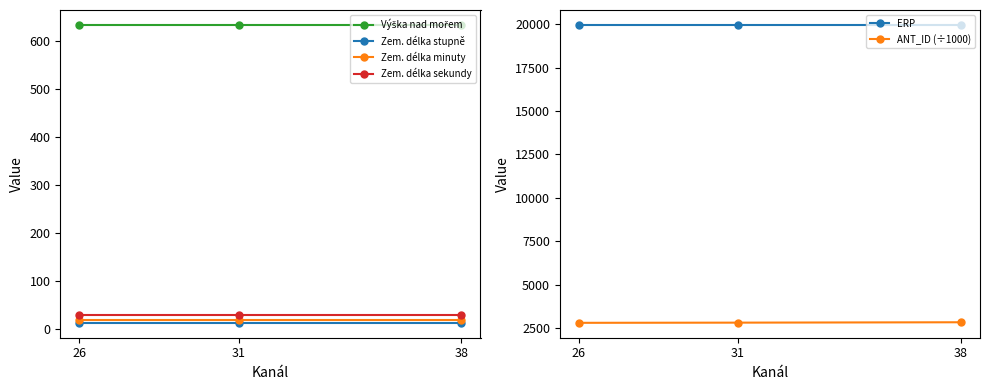

At which category is the sum across all series the highest?

38